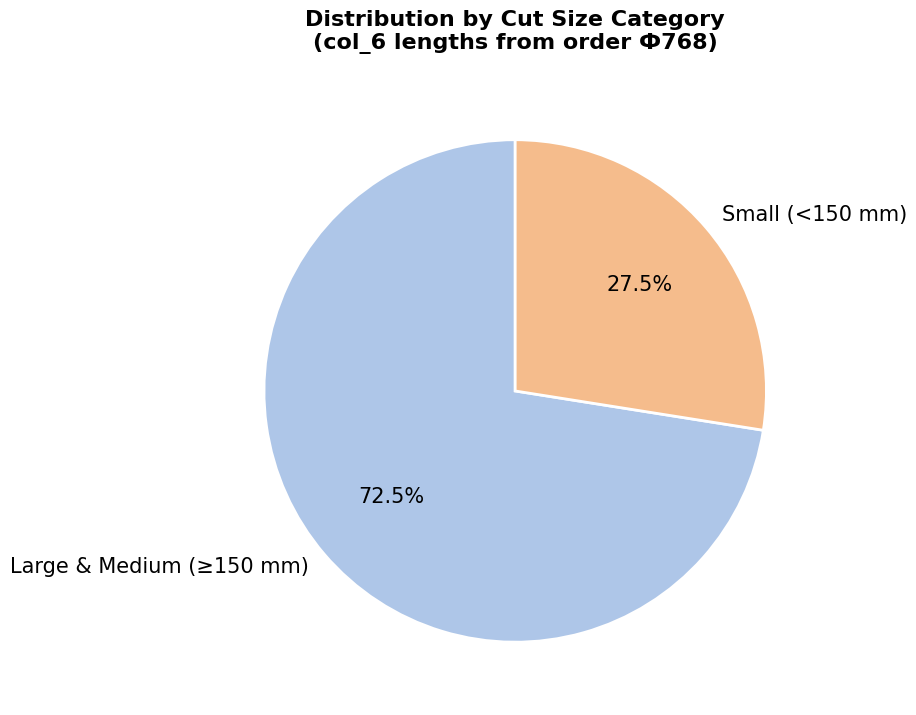

Rank the categories by value from lowest to highest.

Small (<150 mm), Large & Medium (≥150 mm)